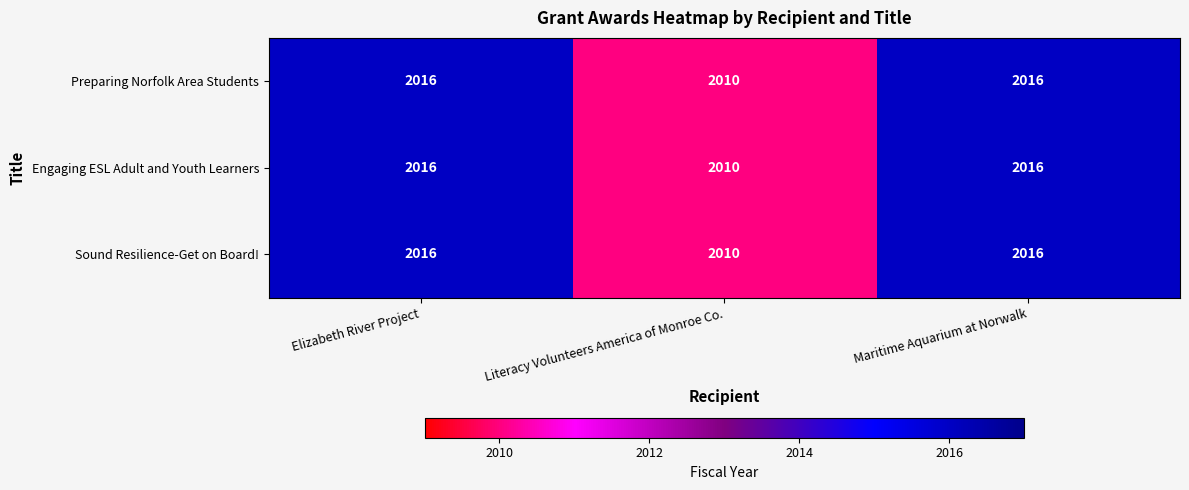

The Sound Resilience-Get on Board! series shows 3612 at Maritime Aquarium at Norwalk. True or false?

False